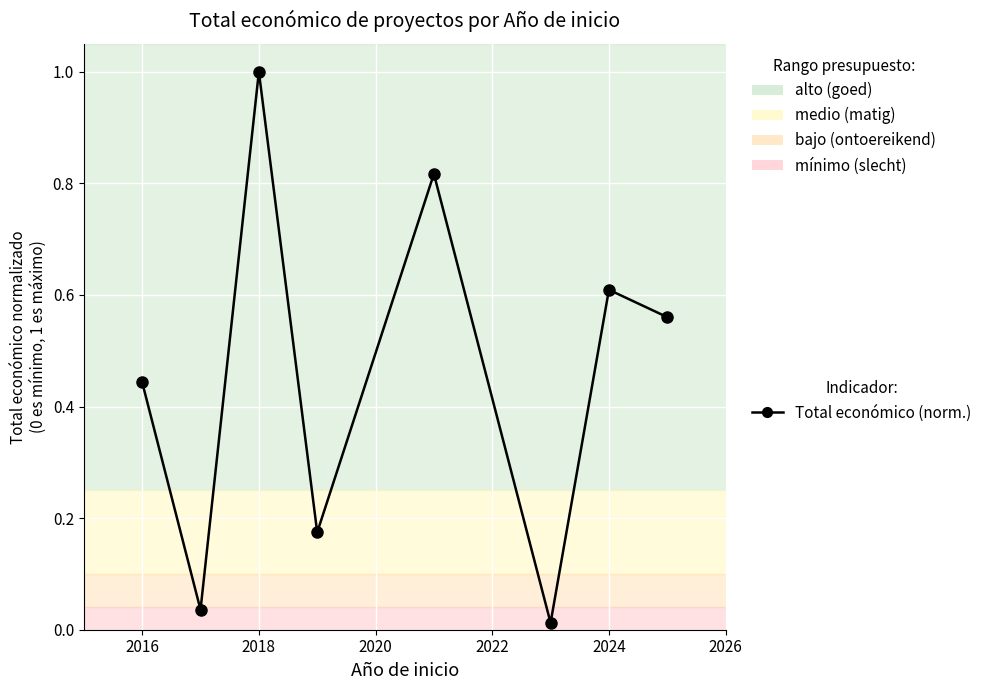

Does the chart have visible grid lines?

Yes